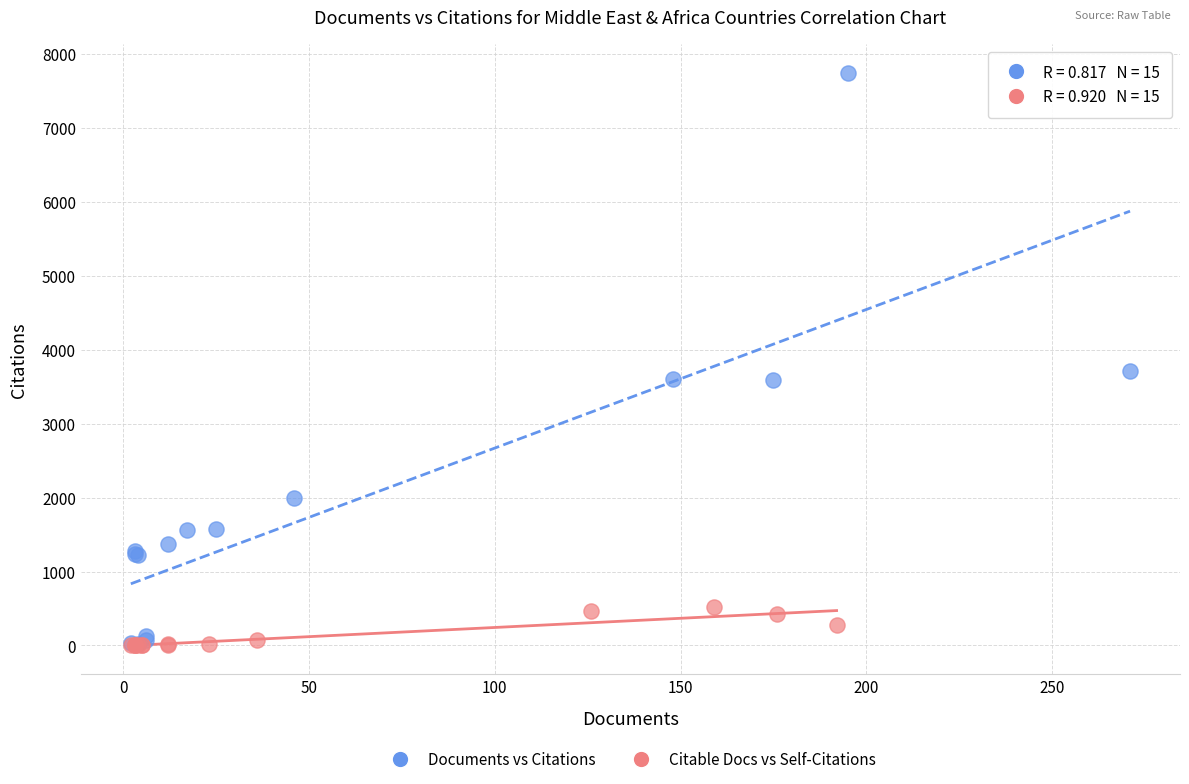

Which series reaches the maximum Y coordinate?

Documents vs Citations